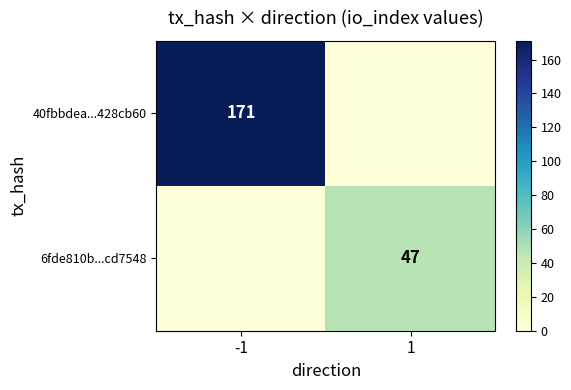

The value of 40fbbdea...428cb60 at -1 is 171. True or false?

True